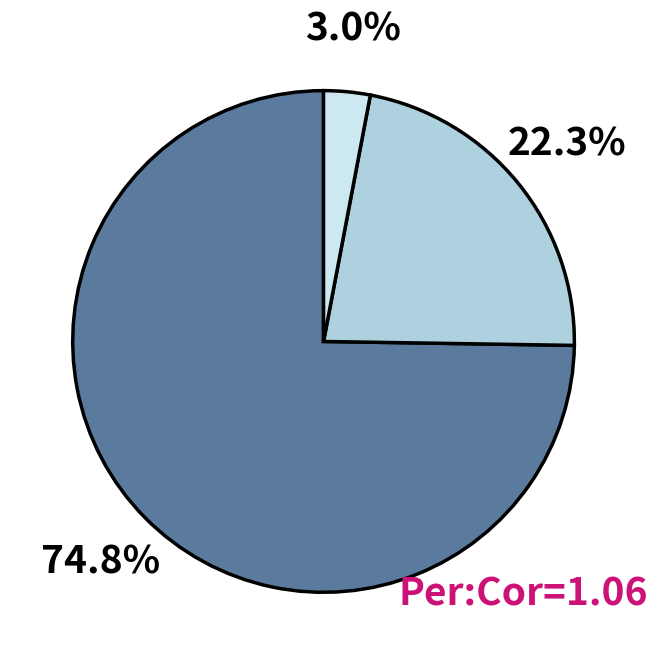

Is there a majority slice in this chart?

Yes